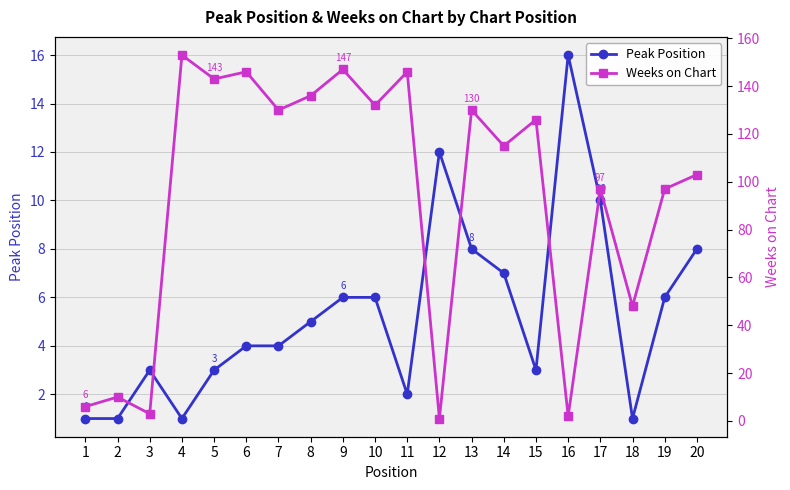

What is the value of the Weeks on Chart point at the 19th from the left?

97